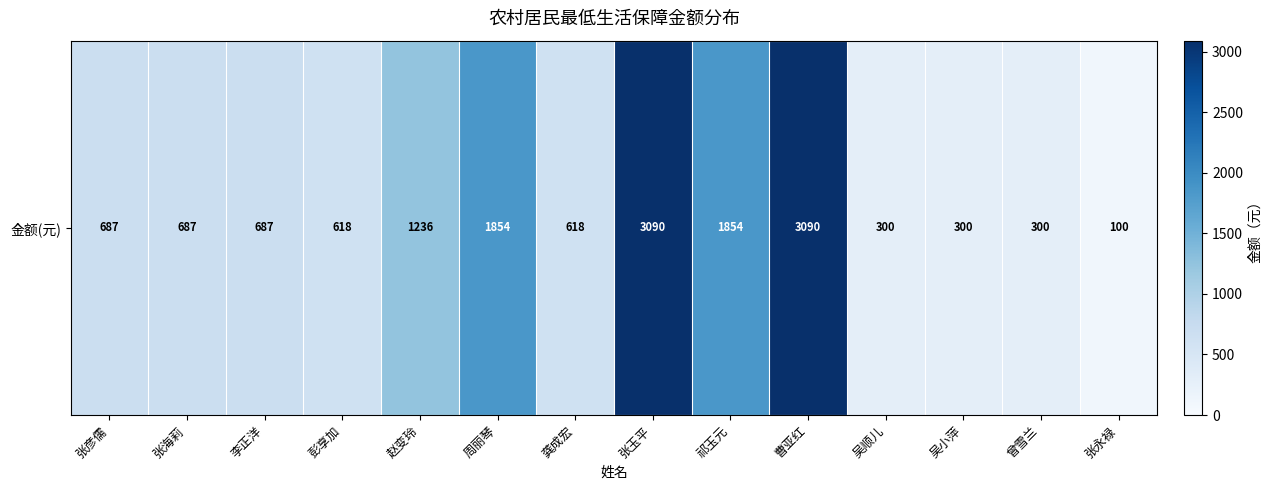

At which label is the value closest to 1595?

周丽琴